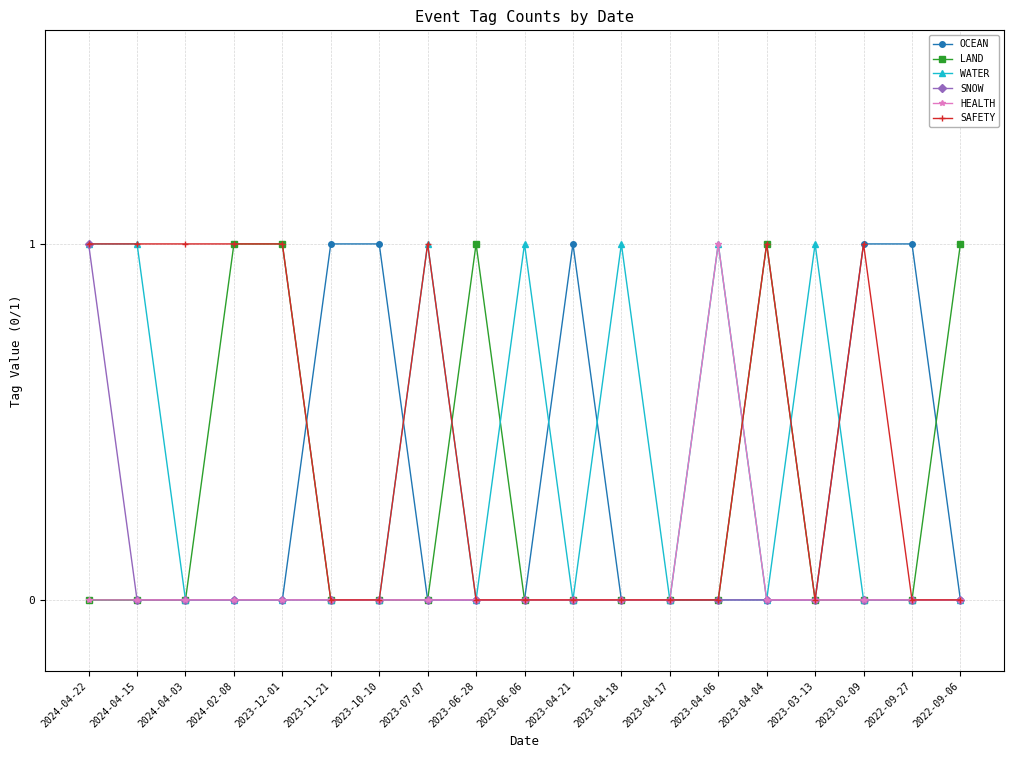

Is it true that OCEAN equals 1 at 2023-02-09?

True